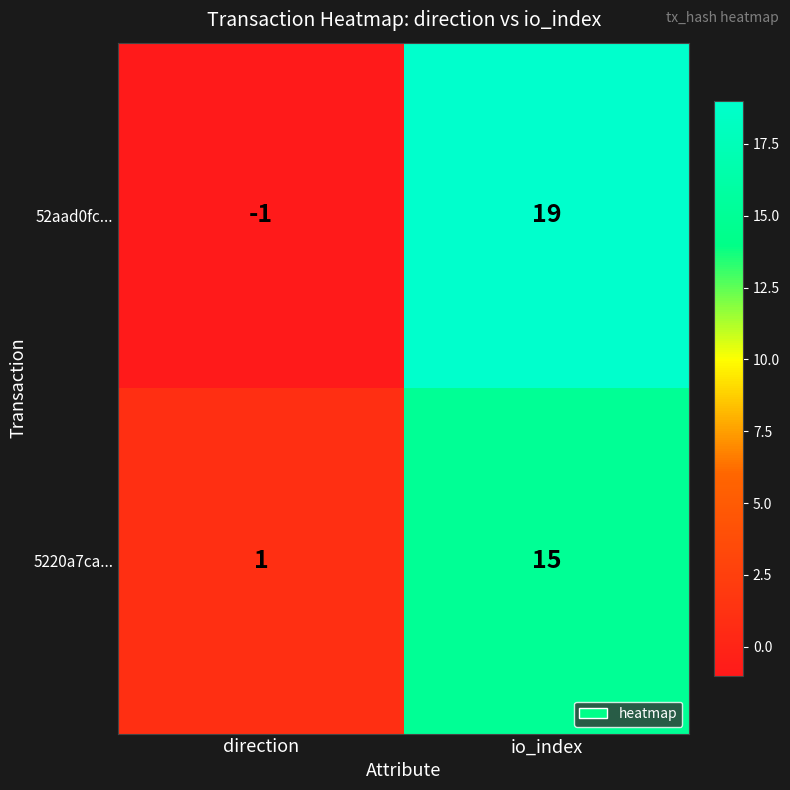

What is the sum of all 5220a7ca... values?

16